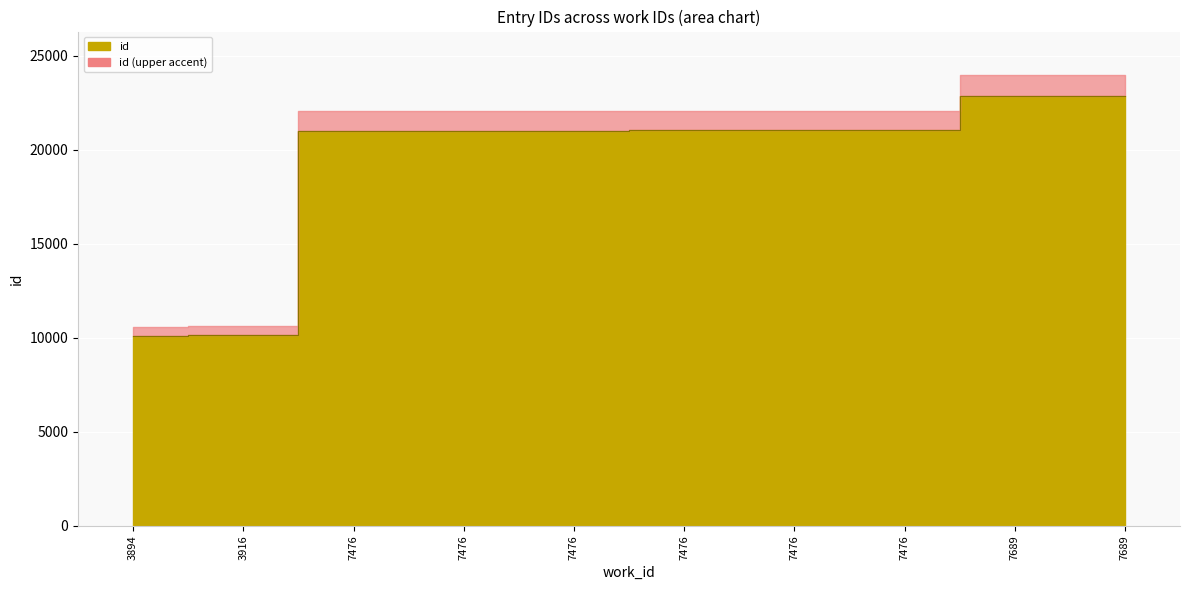

How many values are below 21022?

5